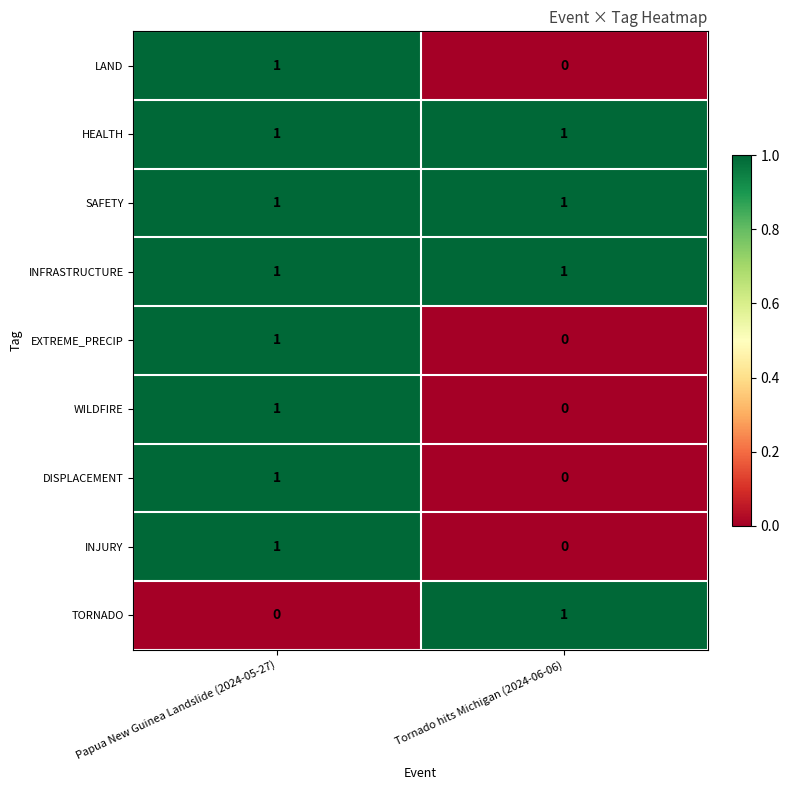

What is the total value across all series at Papua New Guinea Landslide (2024-05-27)?

8